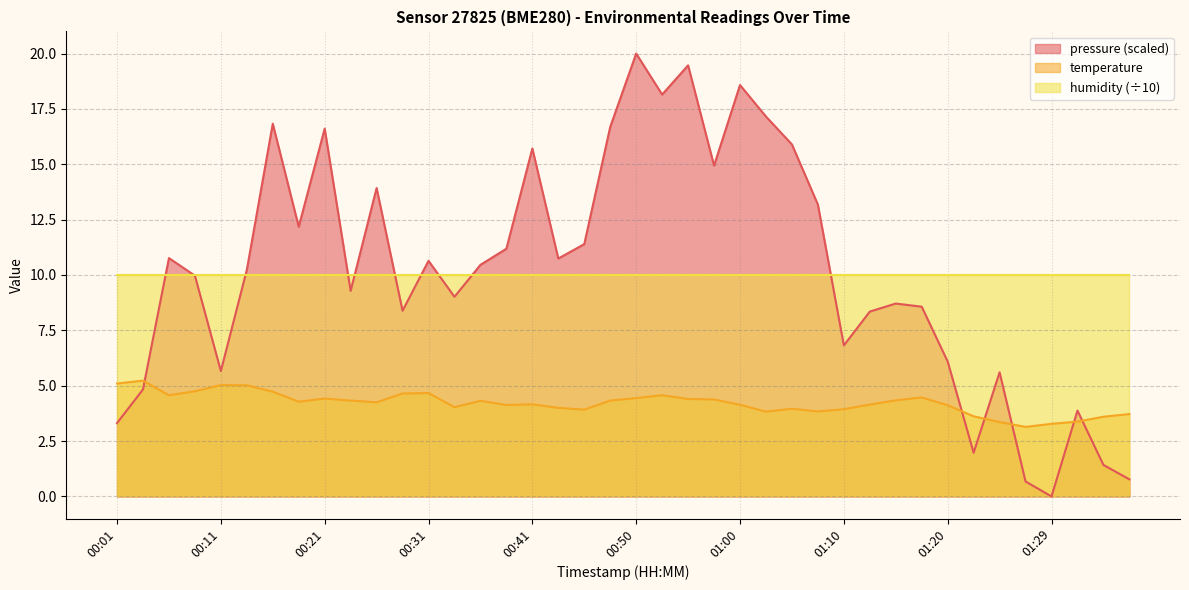

List the labels in order of value, largest first.

00:04, 00:01, 00:11, 00:14, 00:08, 00:16, 00:31, 00:28, 00:06, 00:53, 01:17, 00:50, 00:21, 00:55, 00:58, 01:15, 00:23, 00:48, 00:36, 00:18, 00:26, 00:41, 01:12, 01:00, 00:38, 01:20, 00:33, 00:43, 01:05, 01:10, 00:45, 01:07, 01:03, 01:37, 01:22, 01:34, 01:32, 01:25, 01:29, 01:27